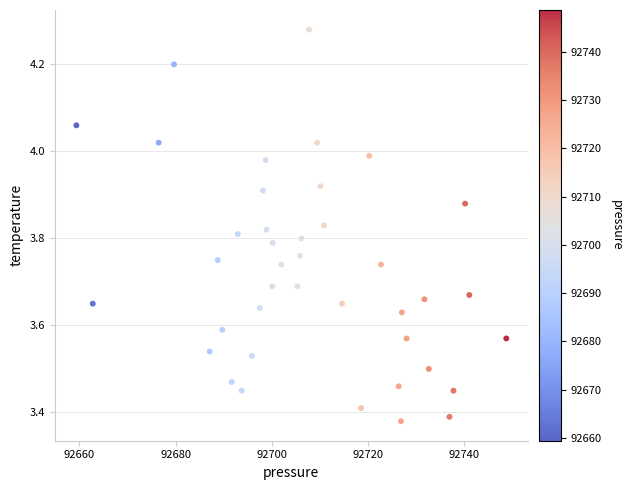

What is the range of X values (max minus min)?

89.3